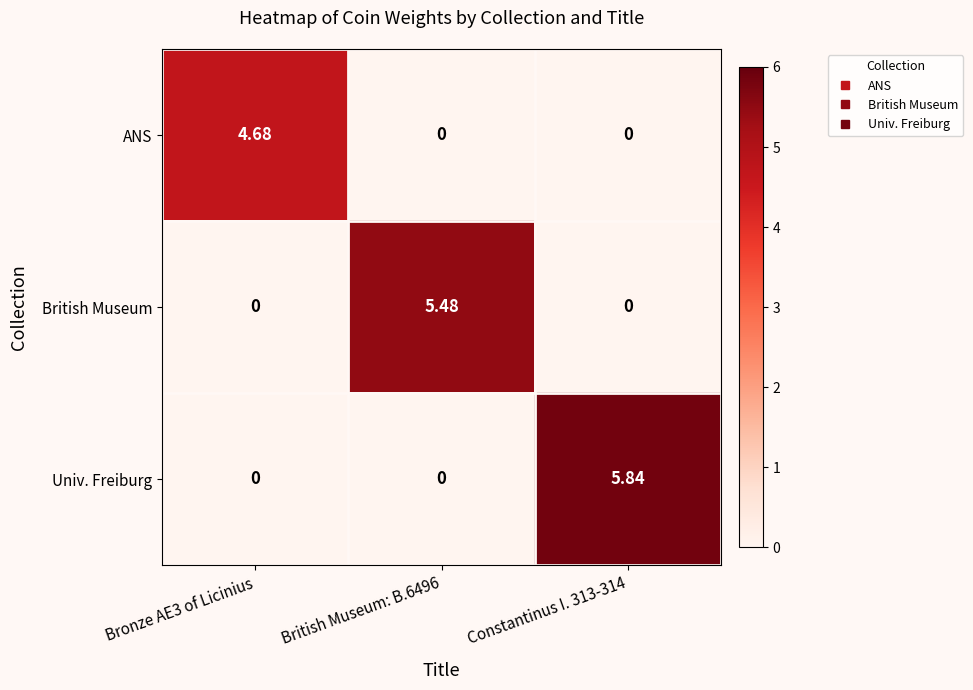

Which series has the widest spread of values?

Univ. Freiburg